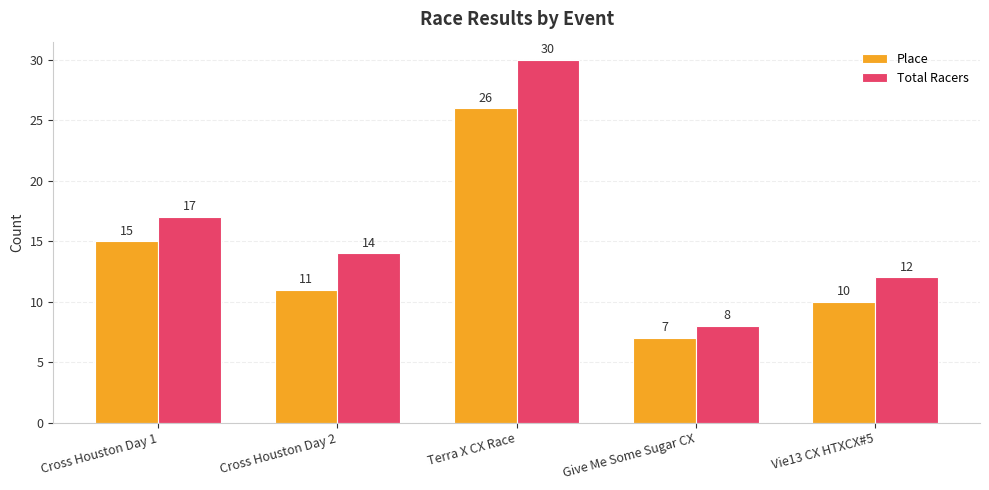

Which label corresponds to the largest value in the chart?

Terra X CX Race